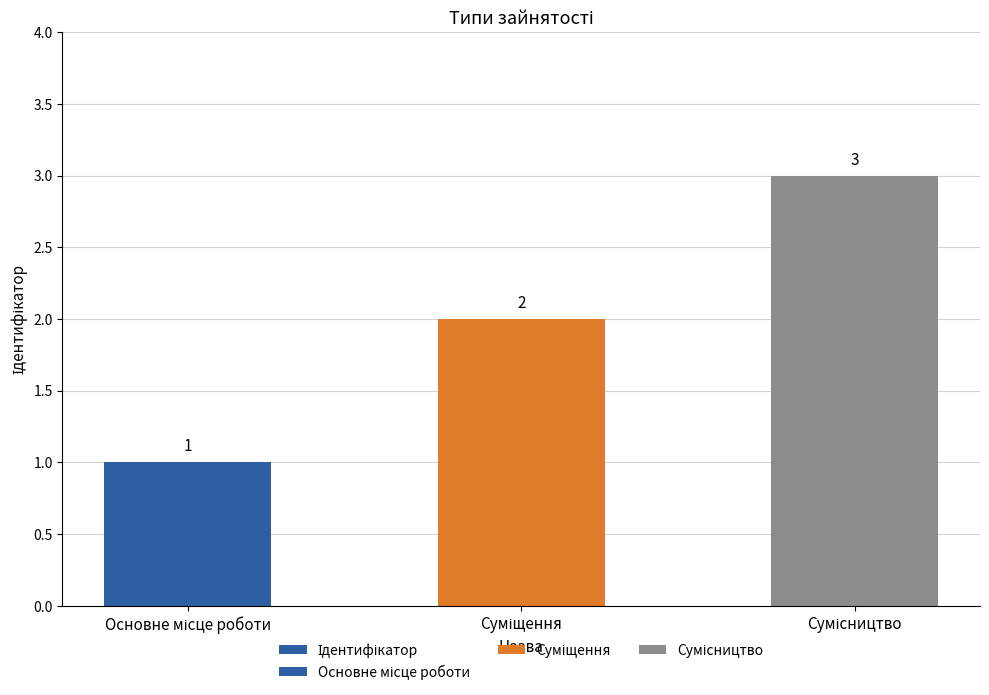

What is the label of the 2nd bar from the left?

Суміщення